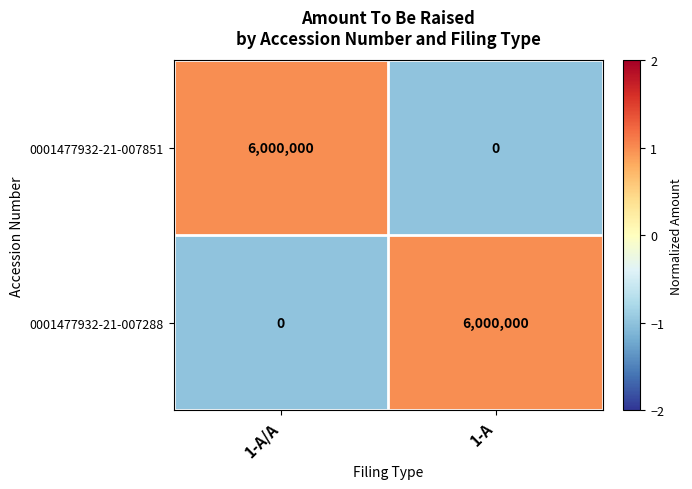

True or false: 0001477932-21-007851 has a value of 3133972 at 1-A.

False